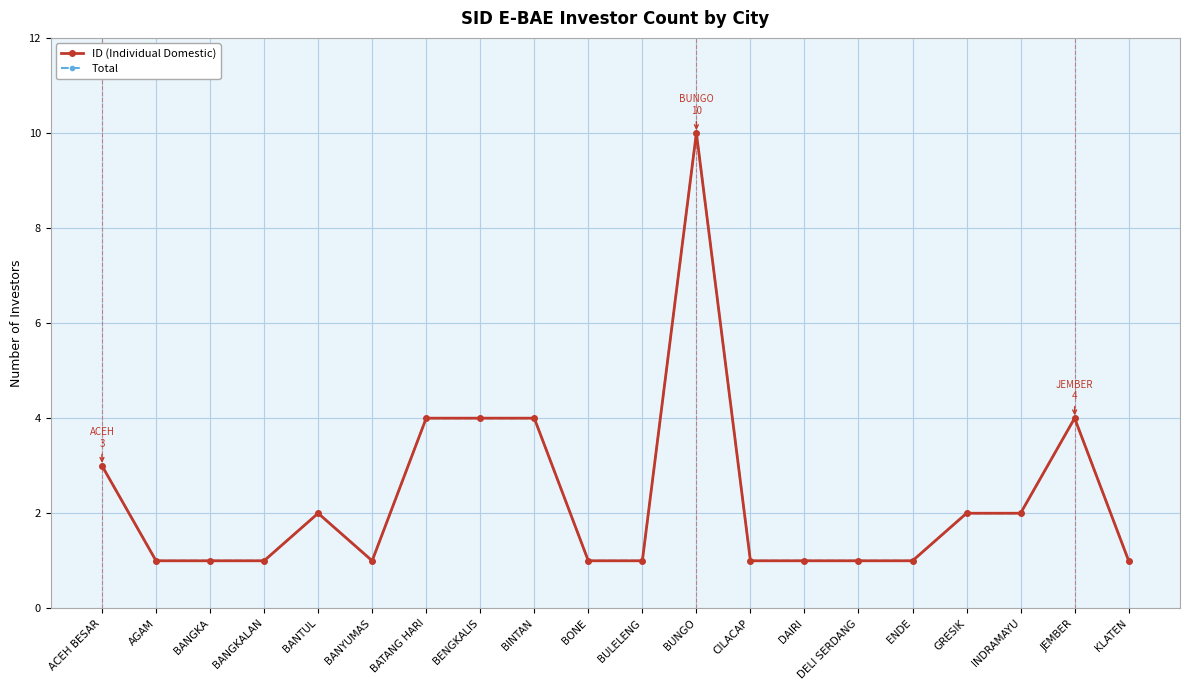

Where is the first local minimum for ID (Individual Domestic)?

BANYUMAS